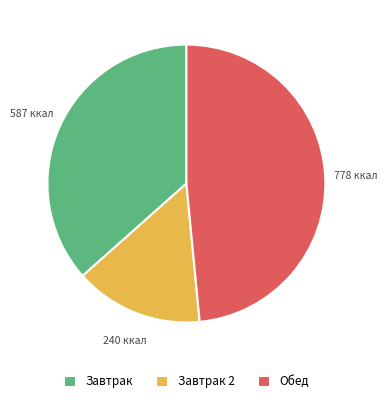

Which has a higher value, Завтрак or Завтрак 2?

Завтрак